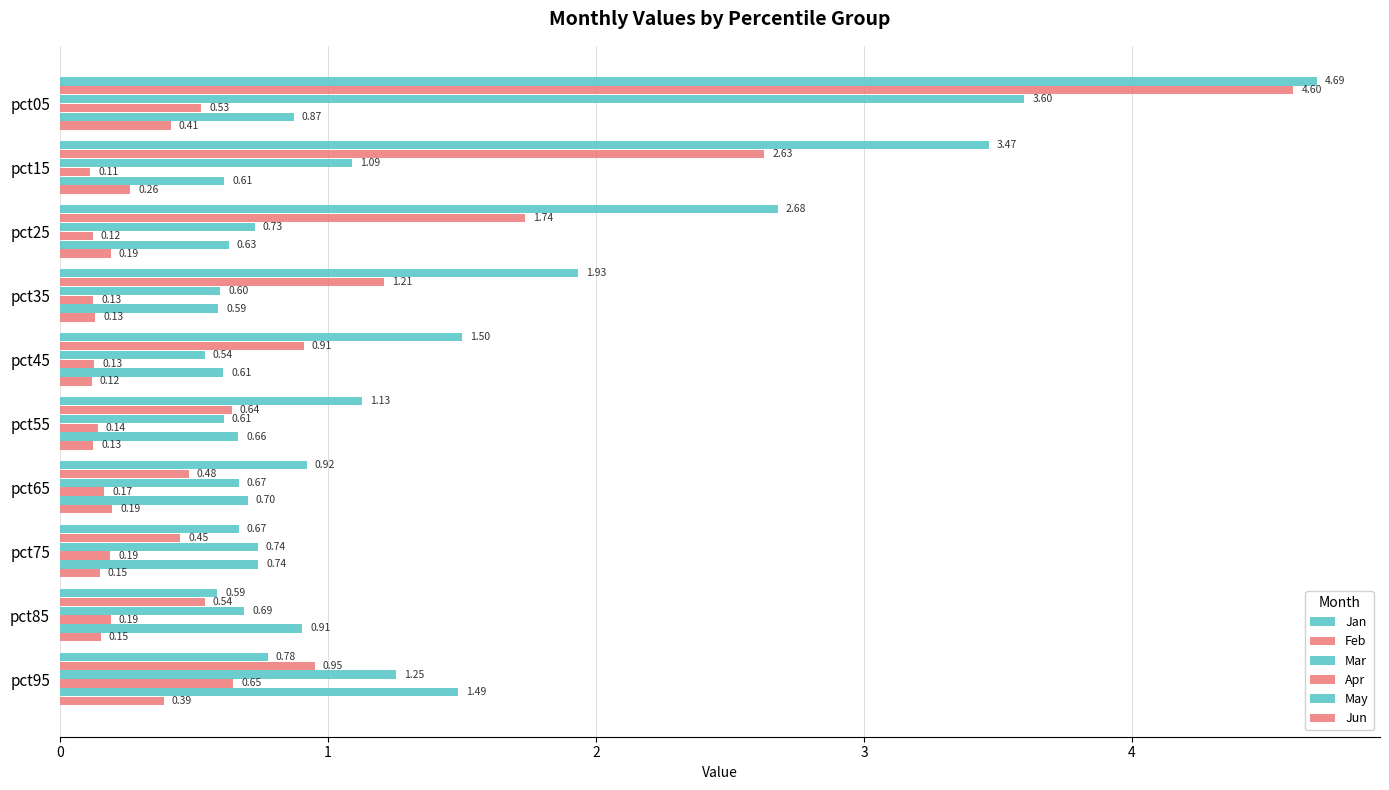

How many values in the Jan series are below 1?

4